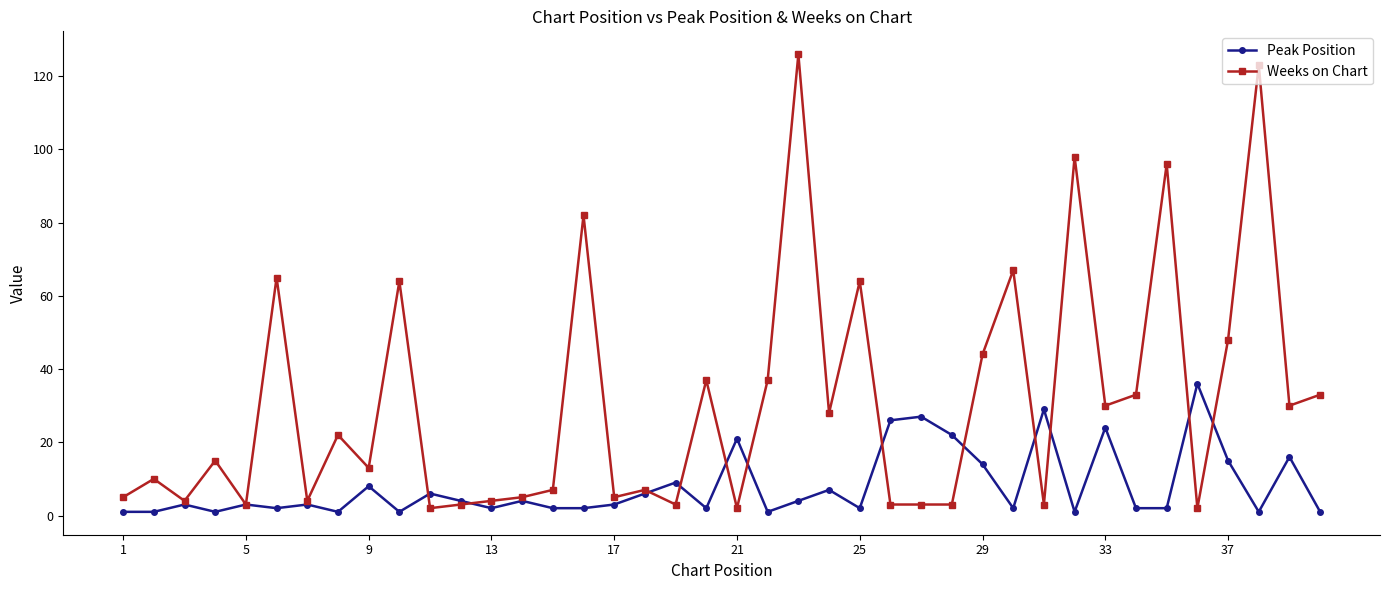

True or false: Peak Position has more than 1 points higher than both neighbors.

True